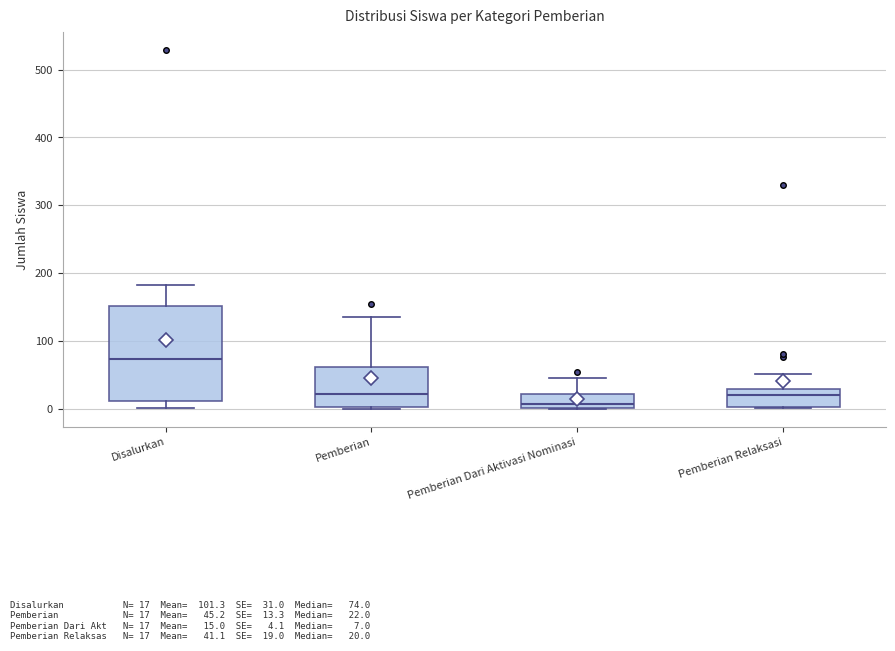

Reading left to right, read every box against the y-axis: the position of its median line, the range the box covers, and the ends of its whiskers. The values are not printed on the chart, so give them approximately, as read against the axis.

Disalurkan: median 70, box 10 to 150, whiskers 0 to 180
Pemberian: median 20, box 0 to 60, whiskers 0 to 140
Pemberian Dari Aktivasi Nominasi: median 10, box 0 to 20, whiskers 0 to 50
Pemberian Relaksasi: median 20, box 0 to 30, whiskers 0 to 50